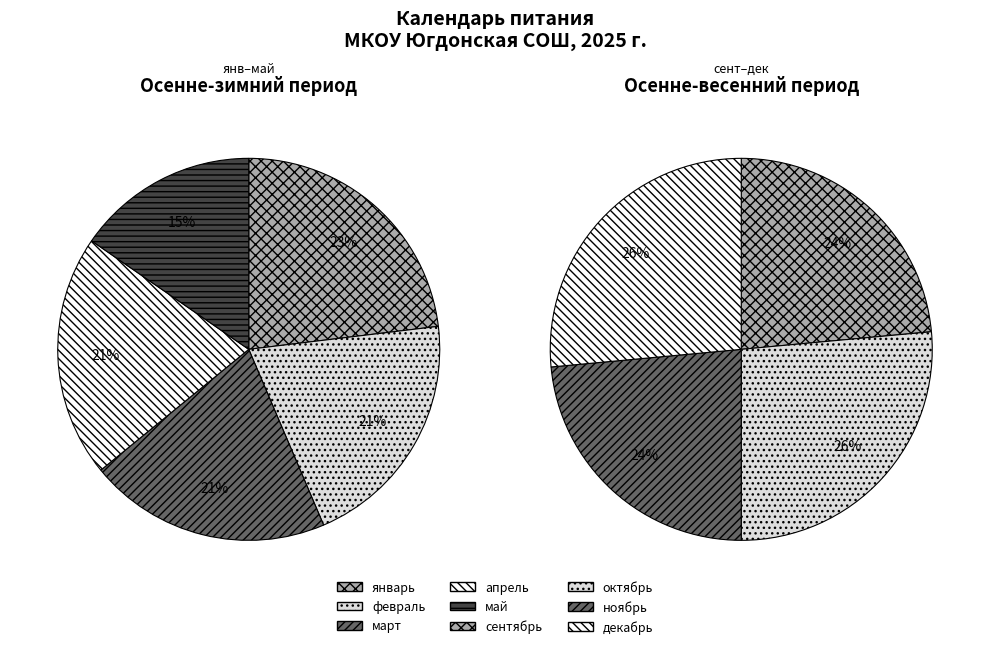

True or false: октябрь accounts for 4% of the total.

False